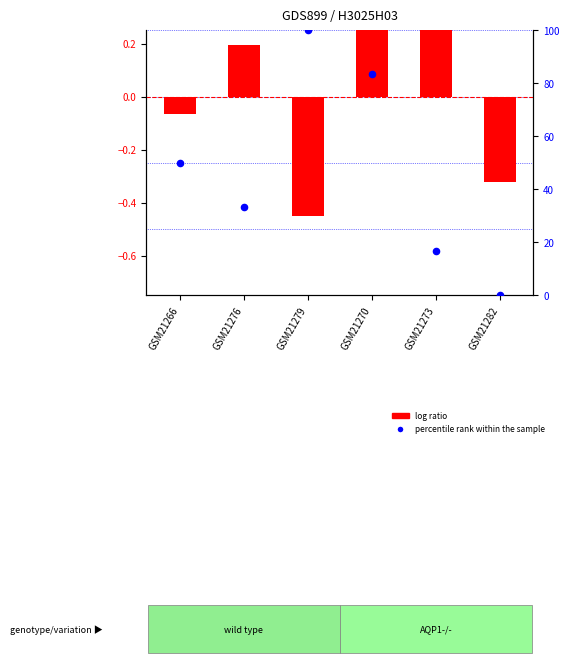

Which series has the largest Y range (max minus min)?

percentile rank within the sample